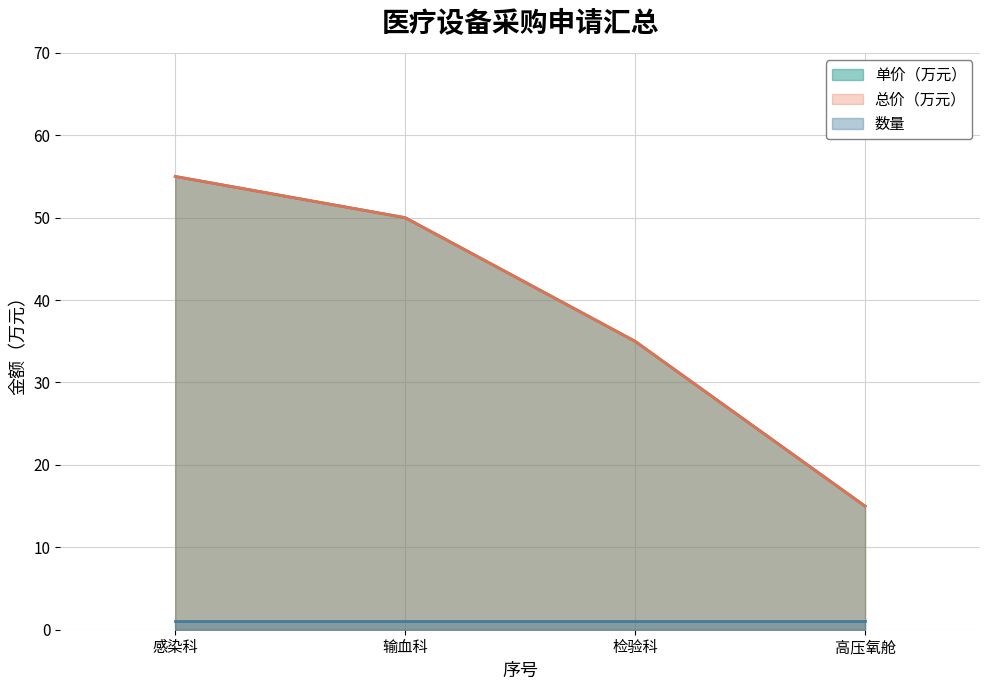

Does the chart have visible grid lines?

Yes